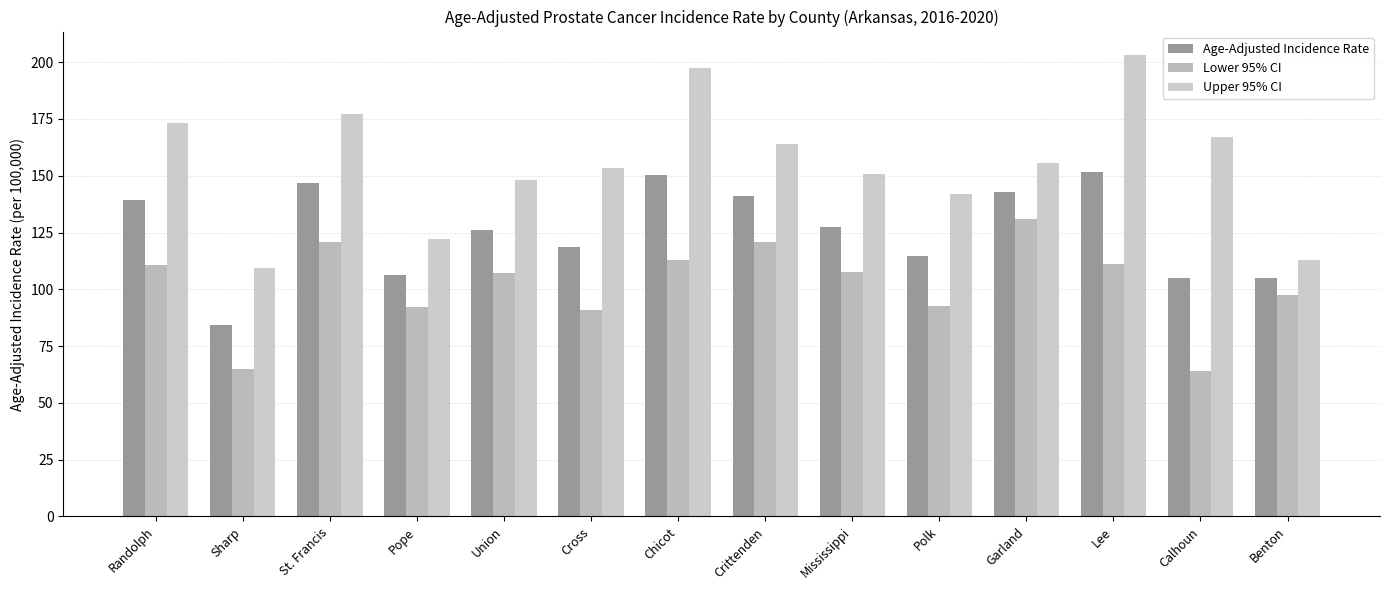

What is the difference between the second highest and minimum values in the Upper 95% CI series?

88.3